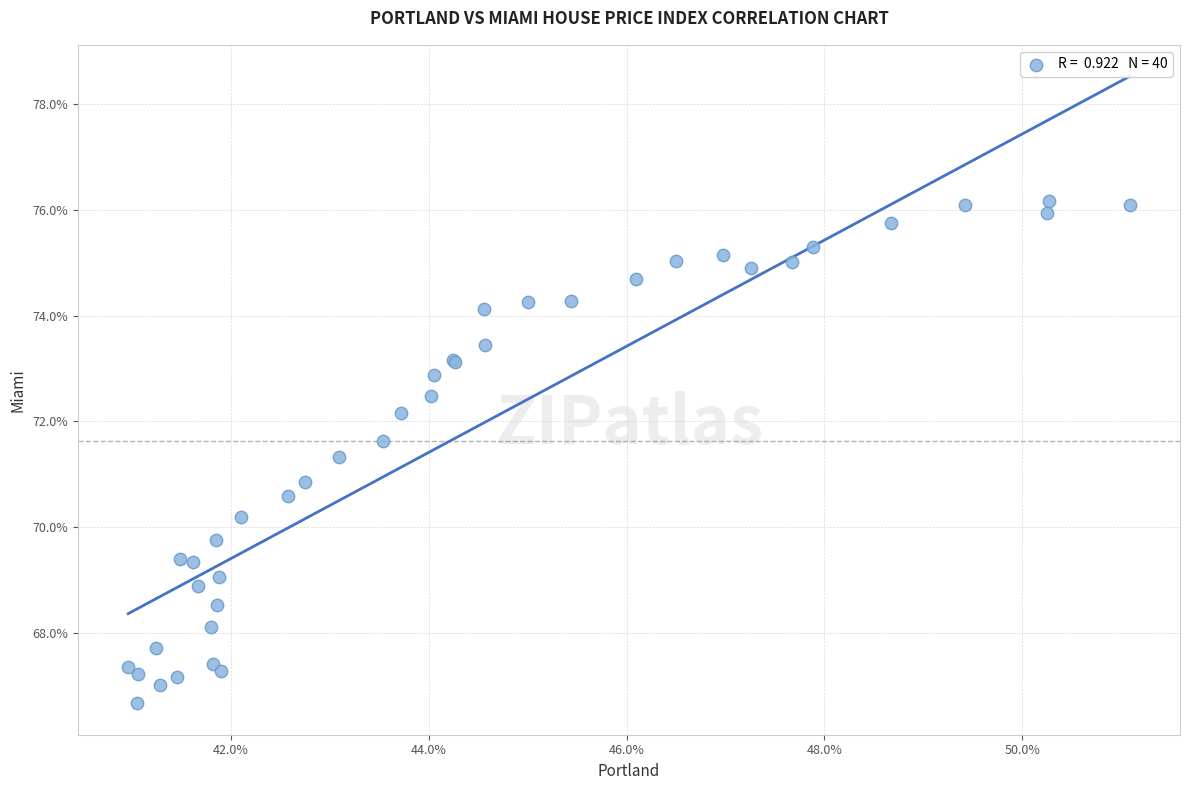

What Y value in the scatter plot is closest to 71?

70.9